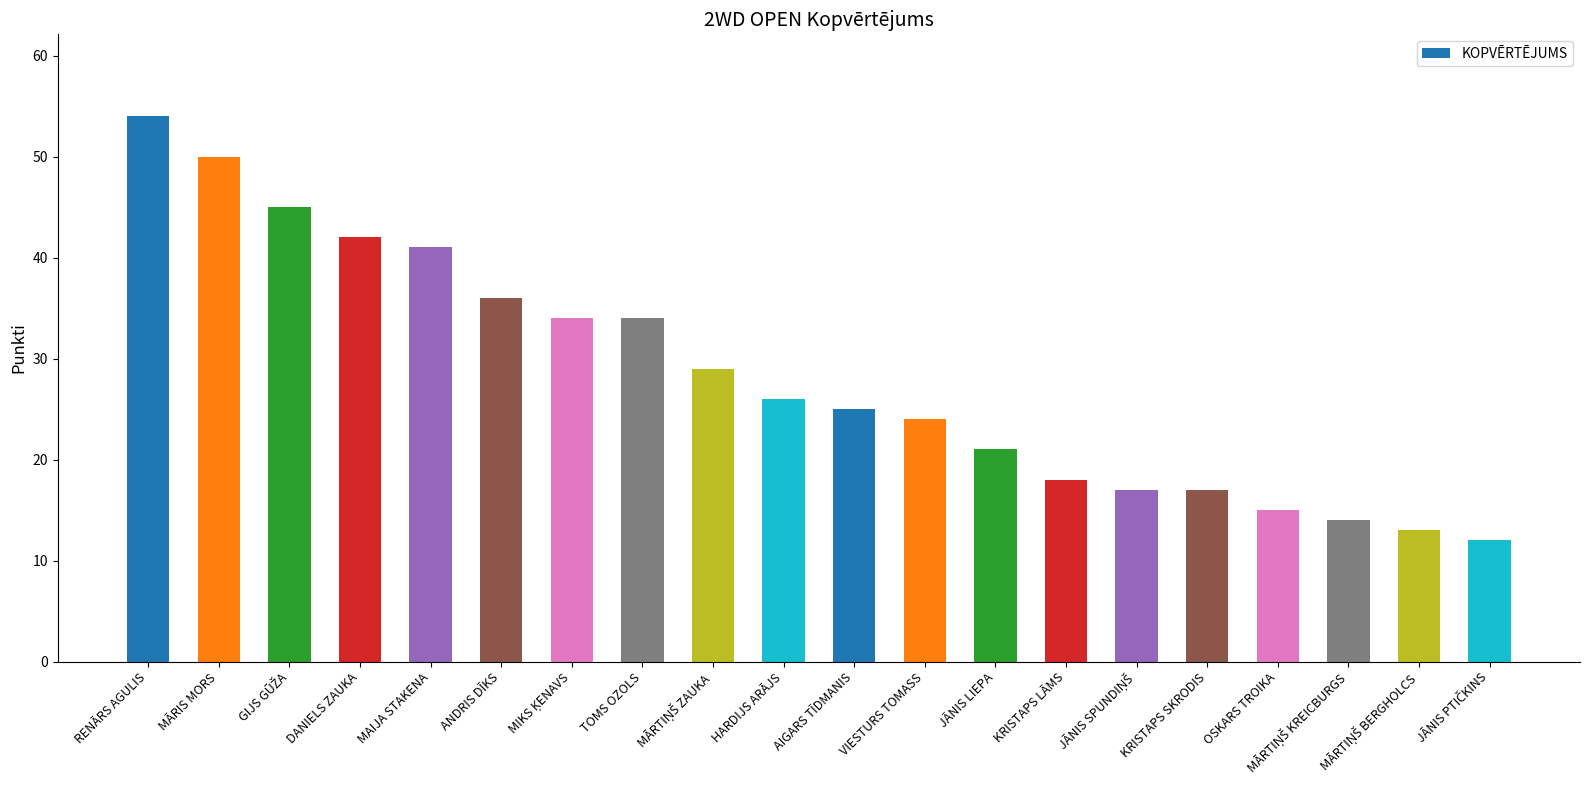

What is the minimum value shown in the chart?

12